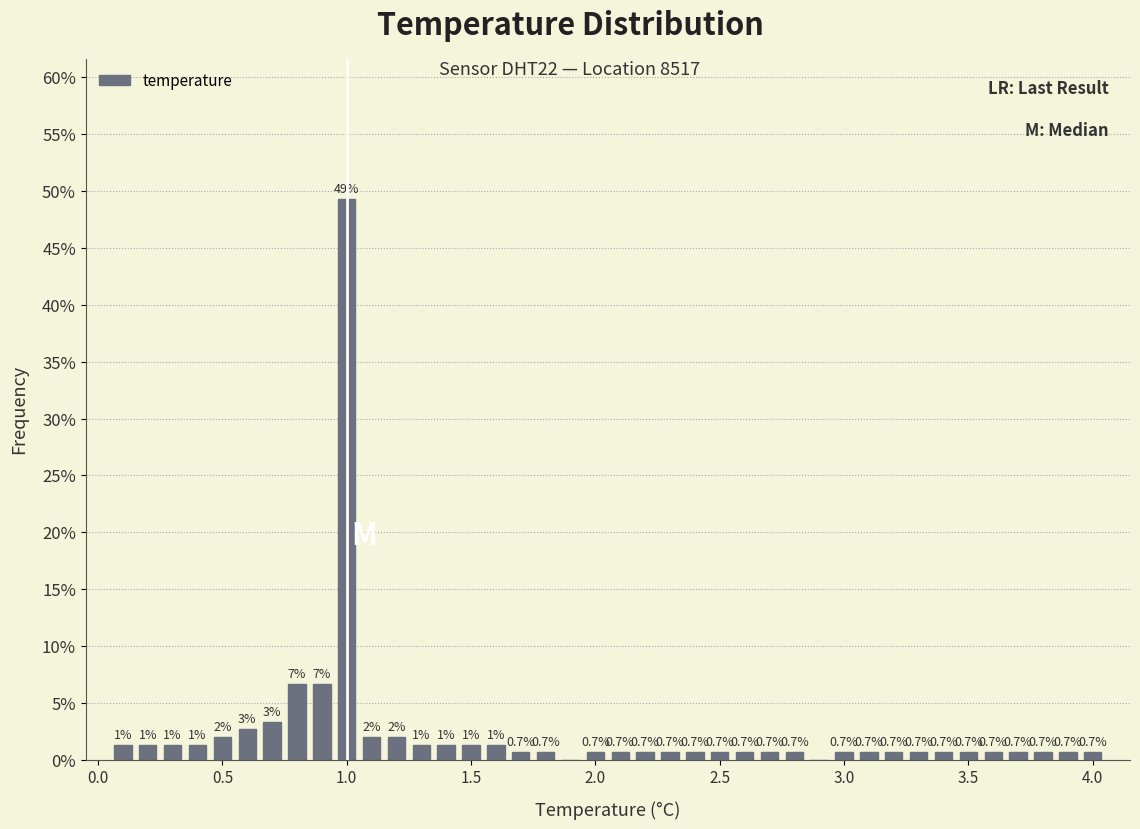

Around what value on the x-axis is the tallest bar? Give the approximate position of its centre, as read against the axis.

1.00